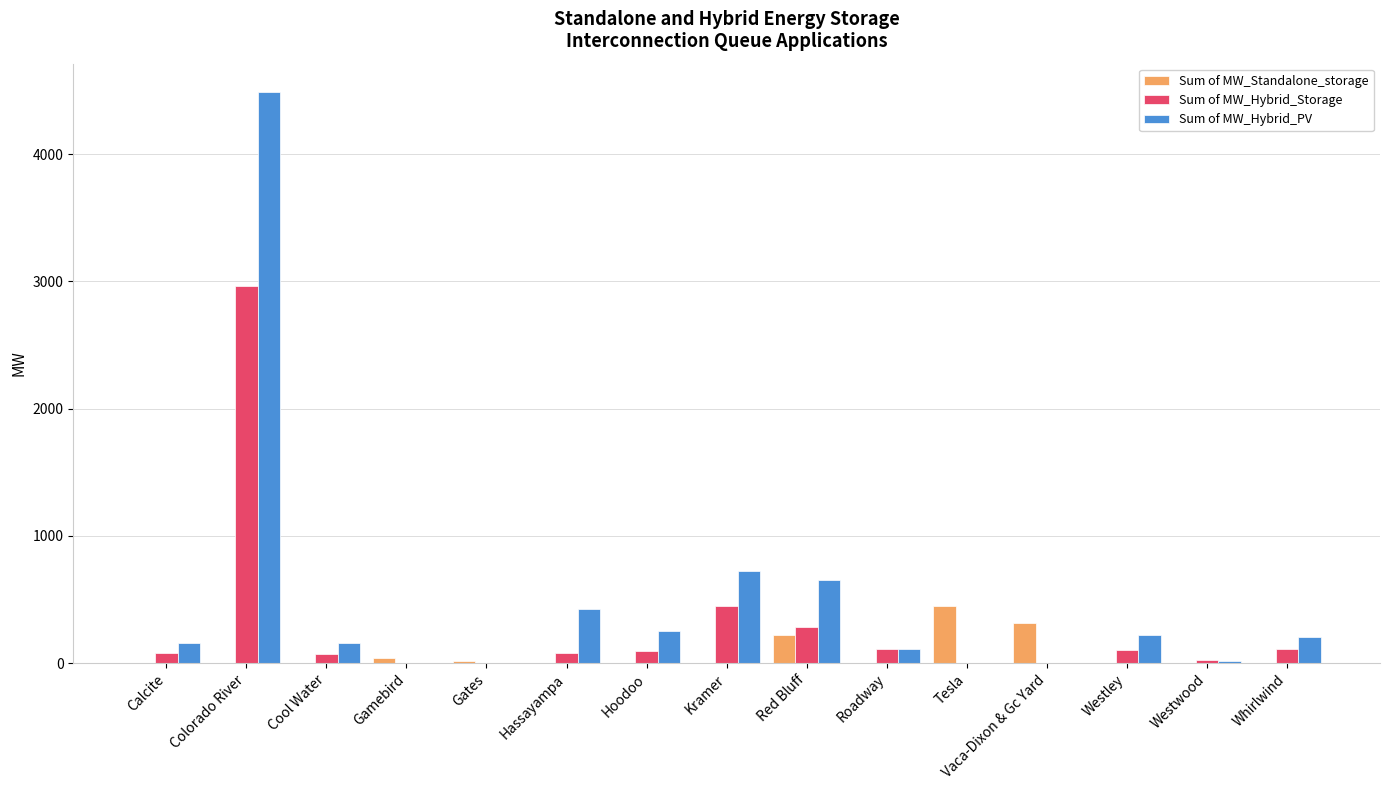

What is the greatest value displayed?

4485.9